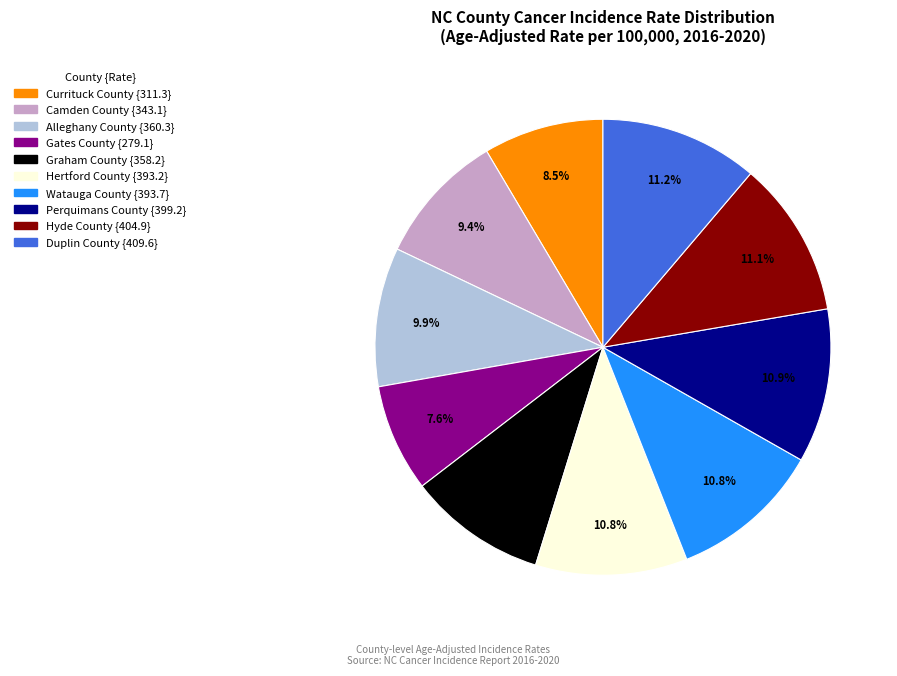

Does any single category account for the majority?

No